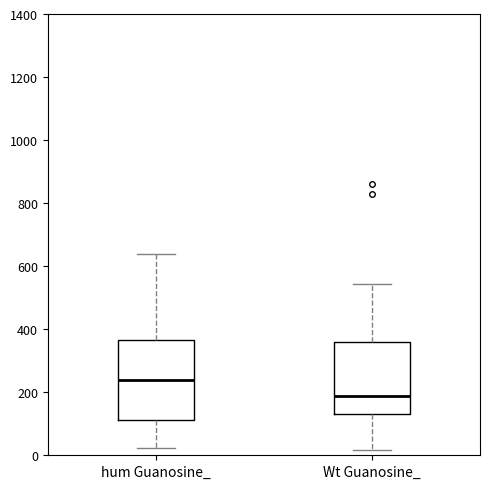

Comparing the boxes themselves (not the whiskers), which one is the tallest?

hum Guanosine_